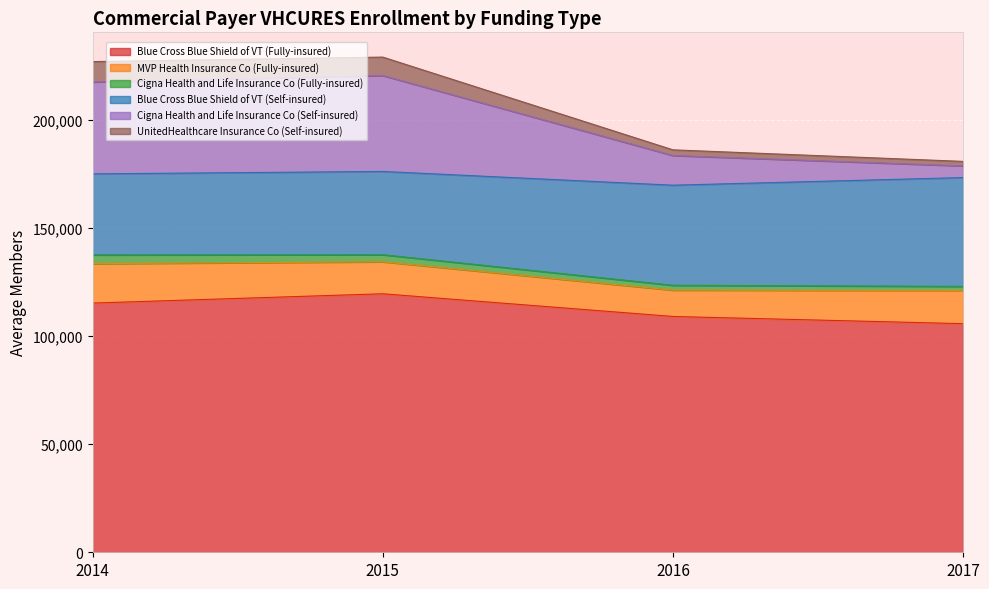

What is the minimum value for Blue Cross Blue Shield of VT (Fully-insured)?

105747.2